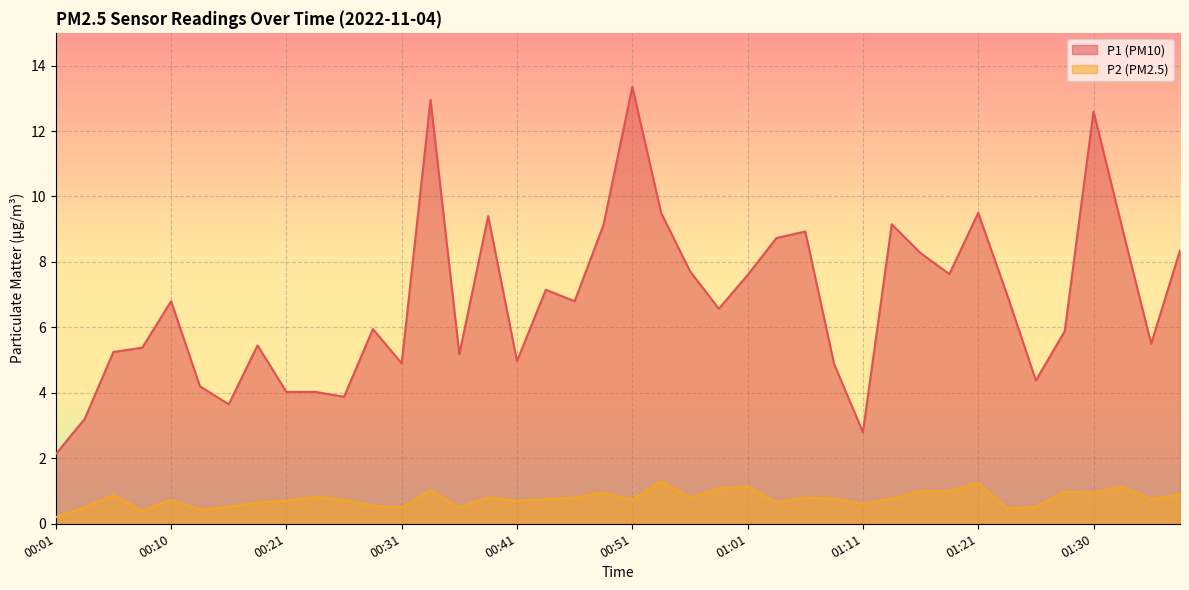

How many lines are shown in the chart?

2